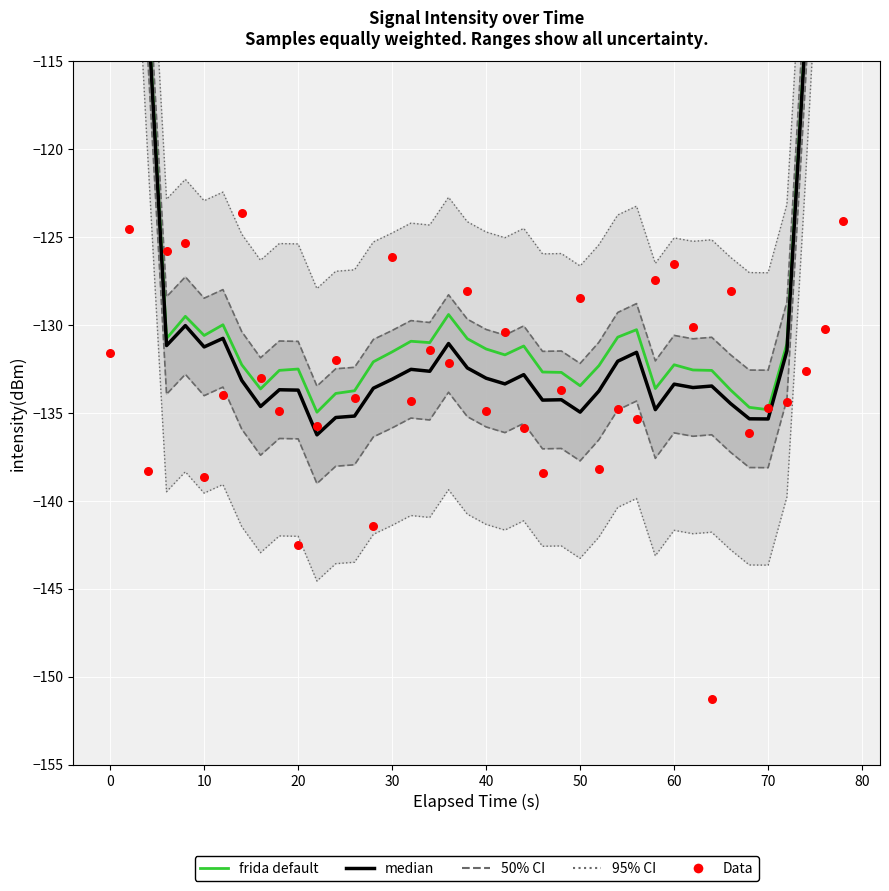

At how many categories does at least one series exceed -98?

4